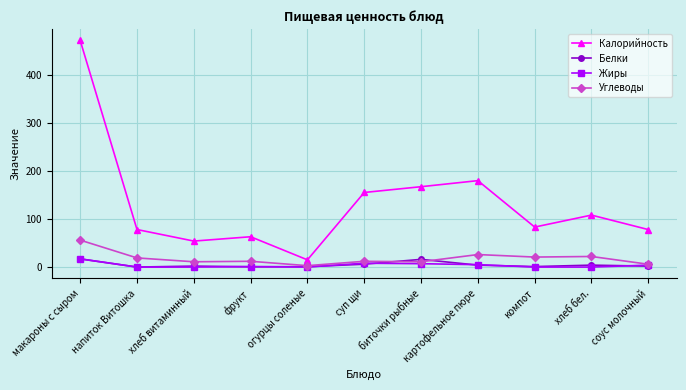

True or false: Белки and Углеводы cross at least once.

True